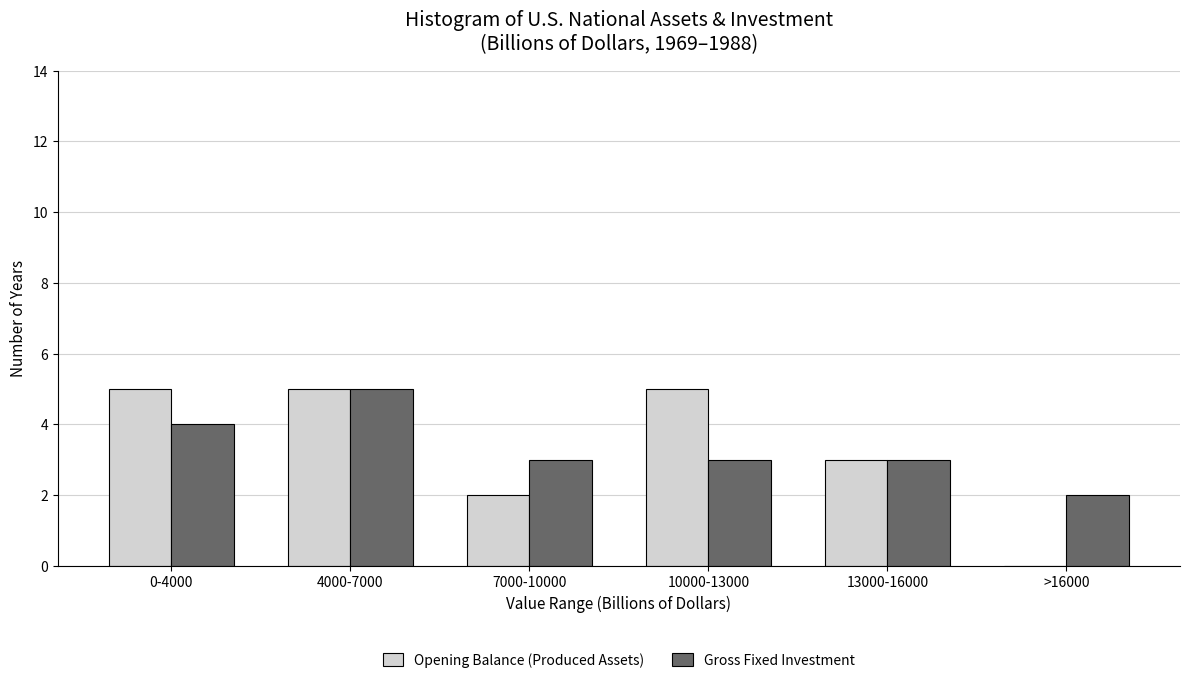

Reading left to right, extract all data points from this chart.

Opening Balance (Produced Assets): 0-4000=5	4000-7000=5	7000-10000=2	10000-13000=5	13000-16000=3	>16000=0
Gross Fixed Investment: 0-4000=4	4000-7000=5	7000-10000=3	10000-13000=3	13000-16000=3	>16000=2